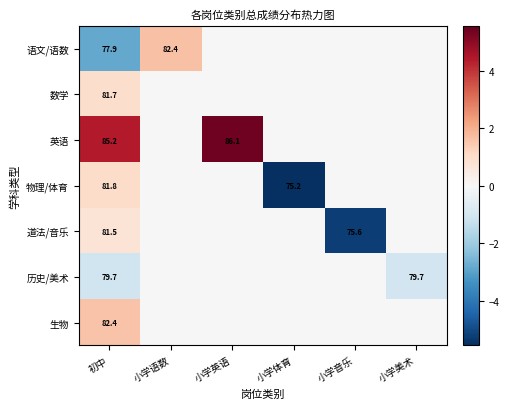

Is it true that 语文/语数 equals 77.9 at 初中?

True